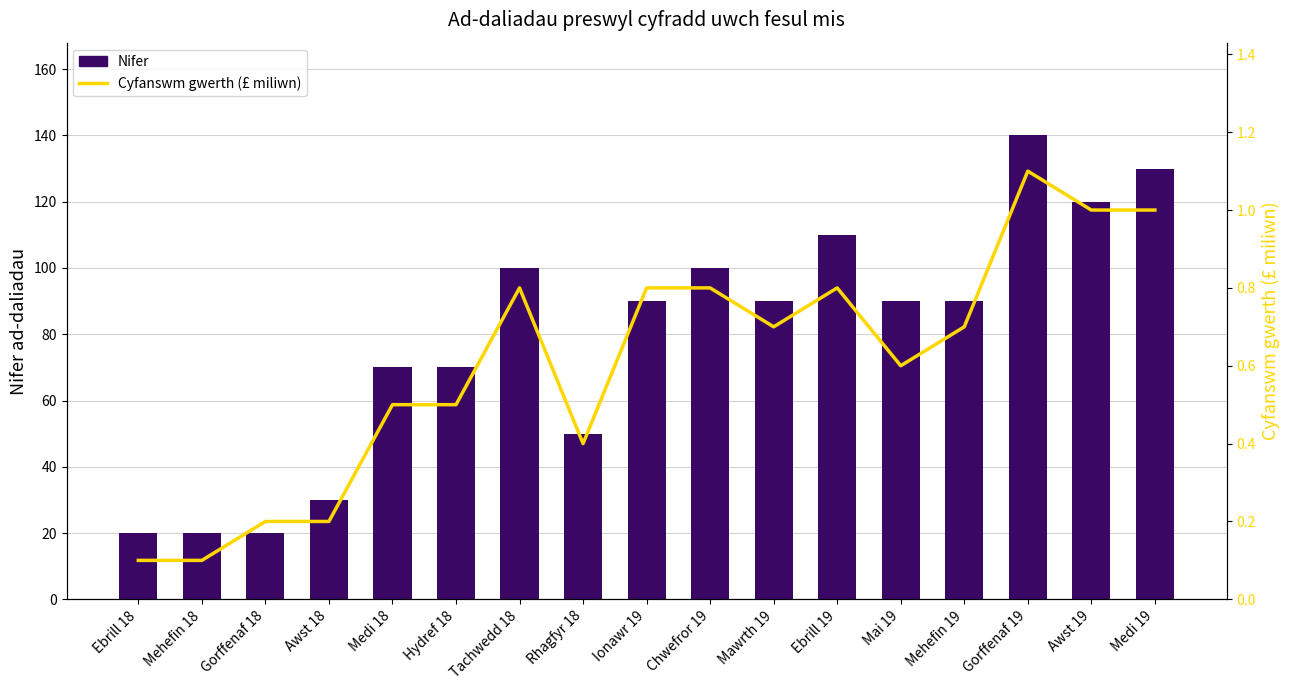

At how many categories does at least one series exceed 53?

12